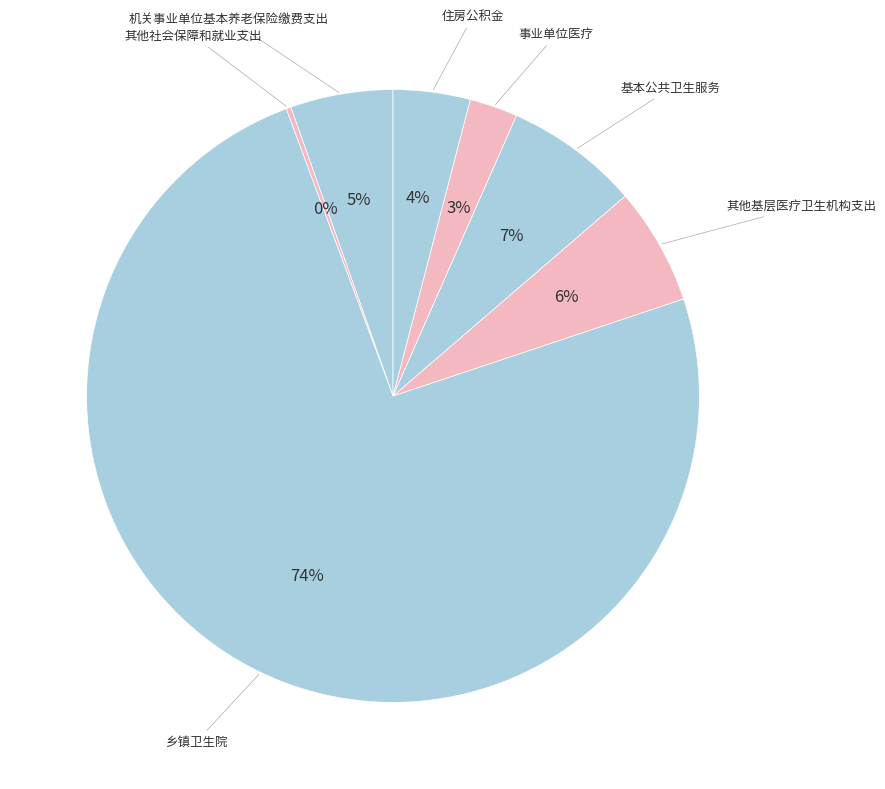

Is there any slice that represents more than half of the pie?

Yes